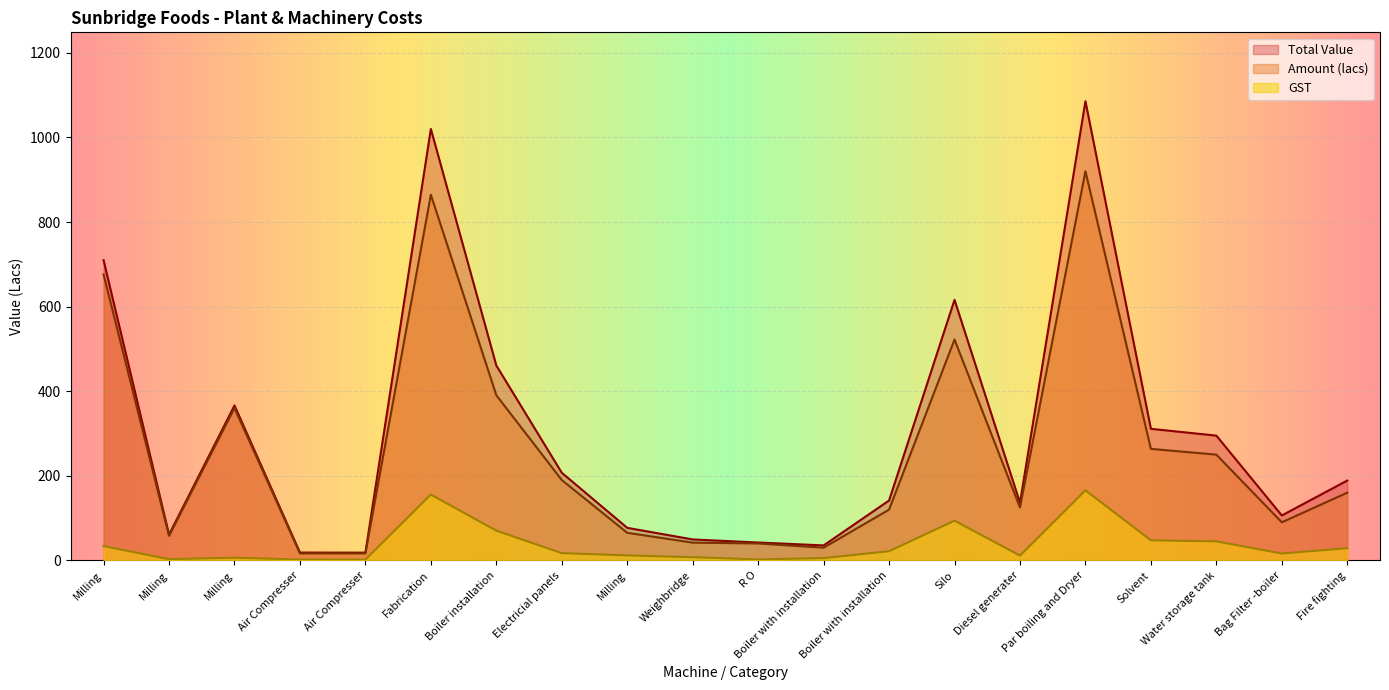

True or false: GST and Amount (lacs) intersect in this chart.

False